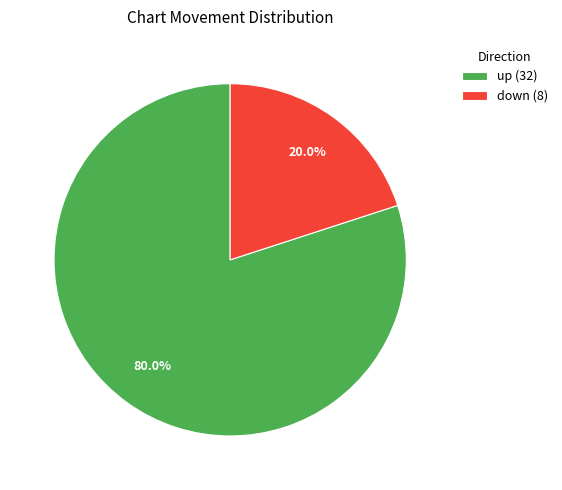

Which category has the biggest portion of the pie?

up